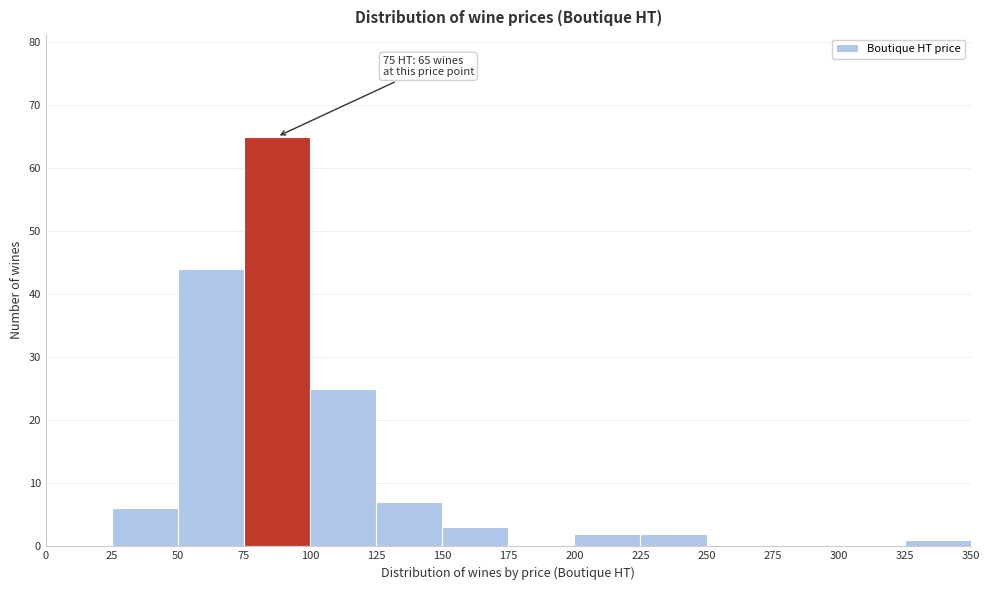

Over which range of the x-axis is the bar tallest?

75 to 100